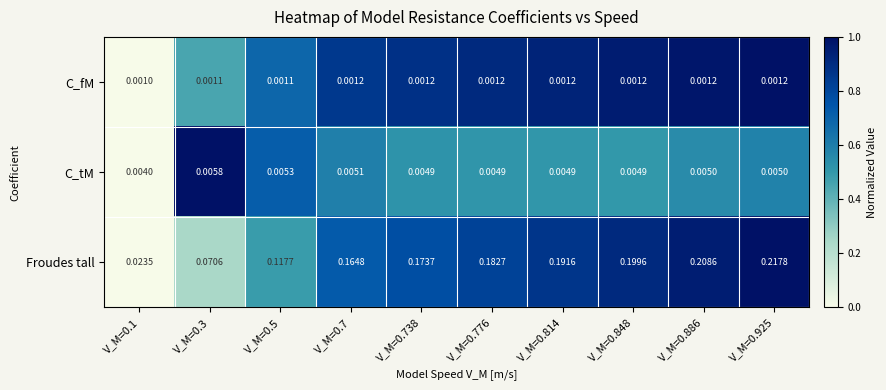

Which series has the widest spread of values?

Froudes tall